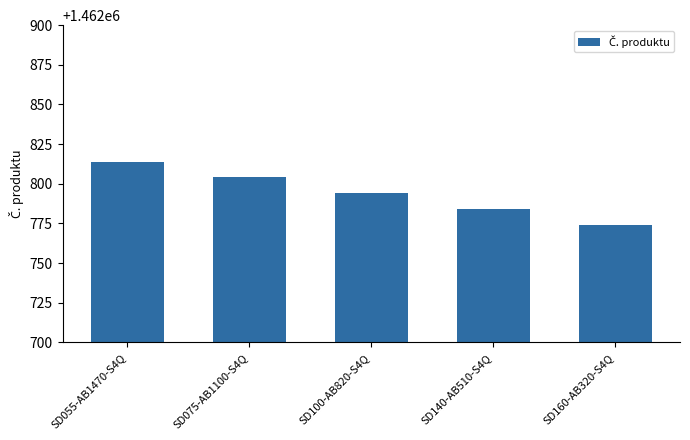

What is the sum of the values at SD100-AB820-S4Q and SD140-AB510-S4Q?

2925578